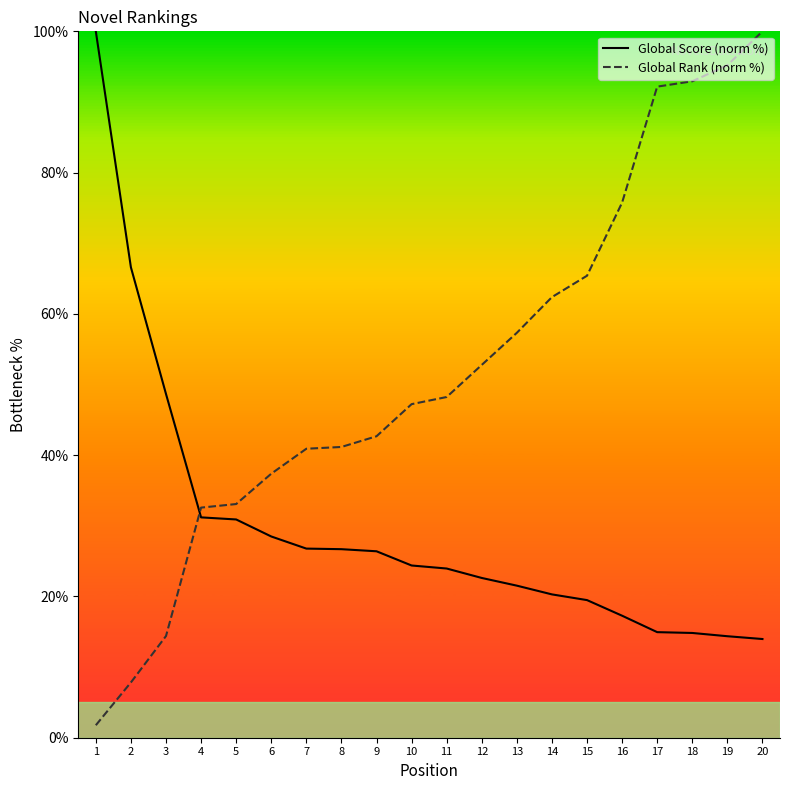

What is the difference between the second highest and minimum values in the Global Rank (norm %) series?

93.4